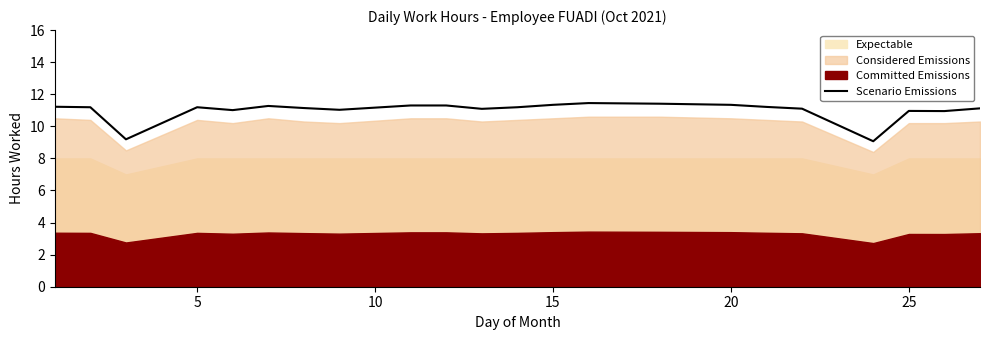

How many lines are shown in the chart?

1